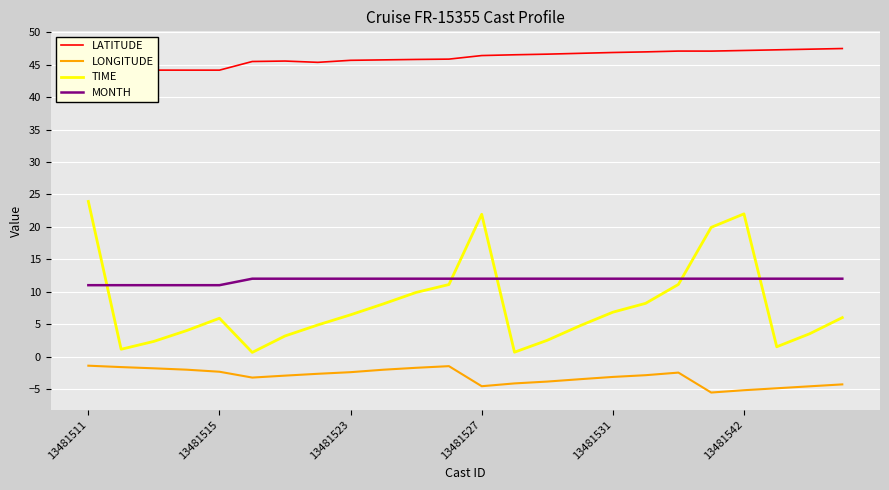

Which series has the largest total across all categories?

LATITUDE